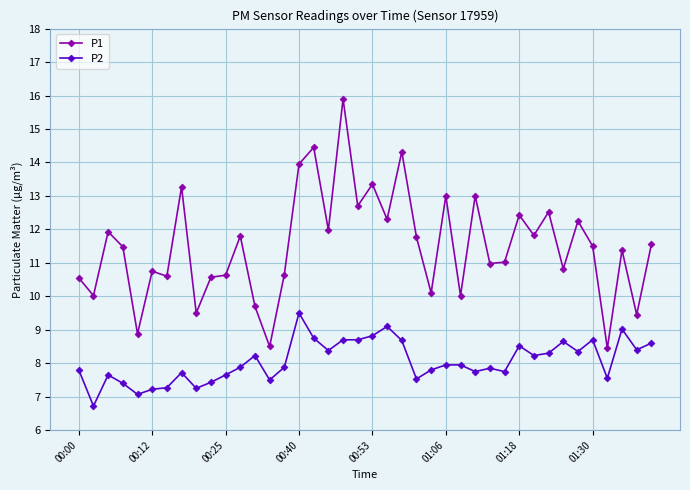

Rank the series by their maximum value, from lowest to highest.

P2, P1